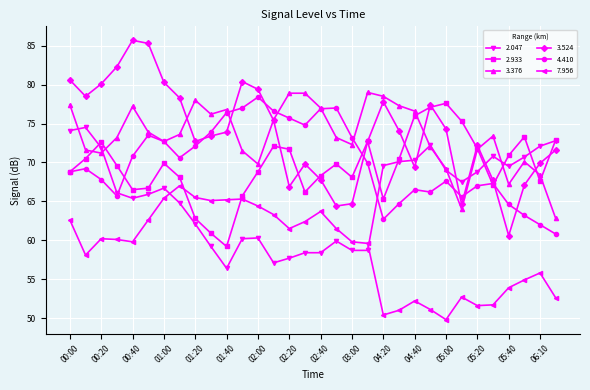

What are all the series names shown in the legend?

2.047, 2.933, 3.376, 3.524, 4.410, 7.956